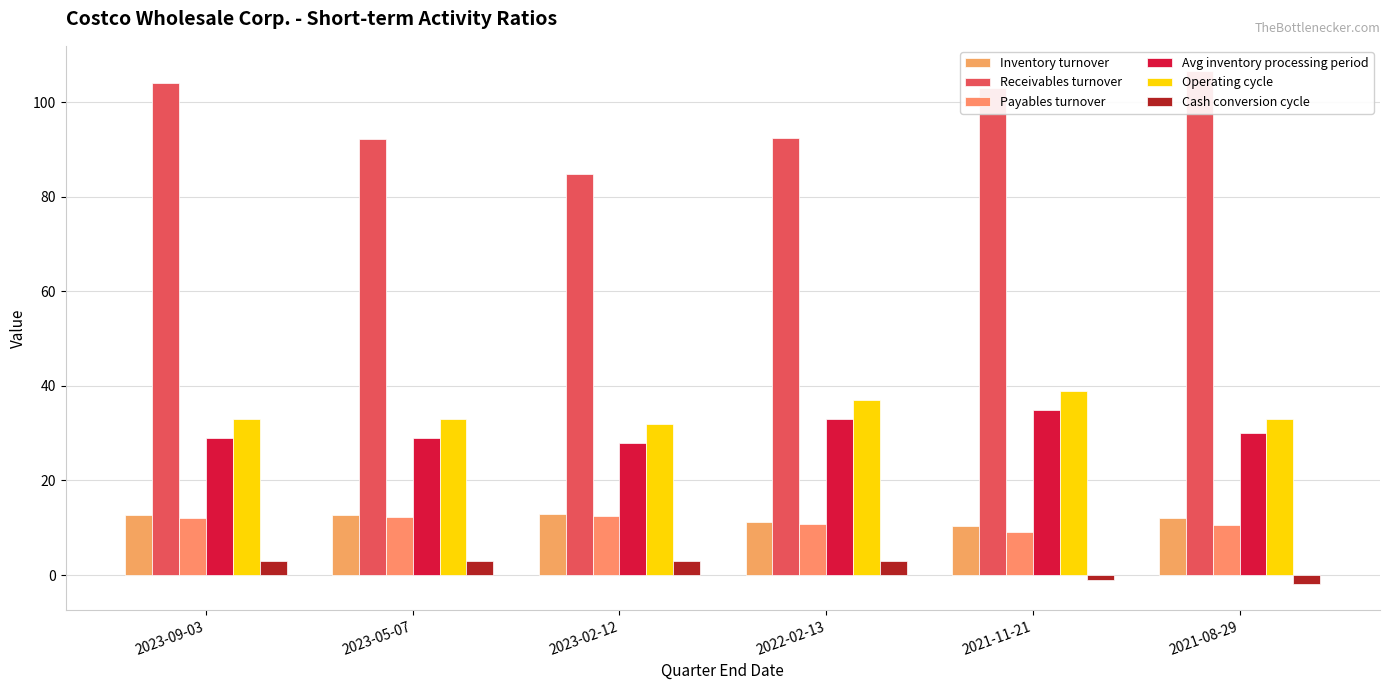

What is the approximate value of Receivables turnover at 2021-11-21?

103.1